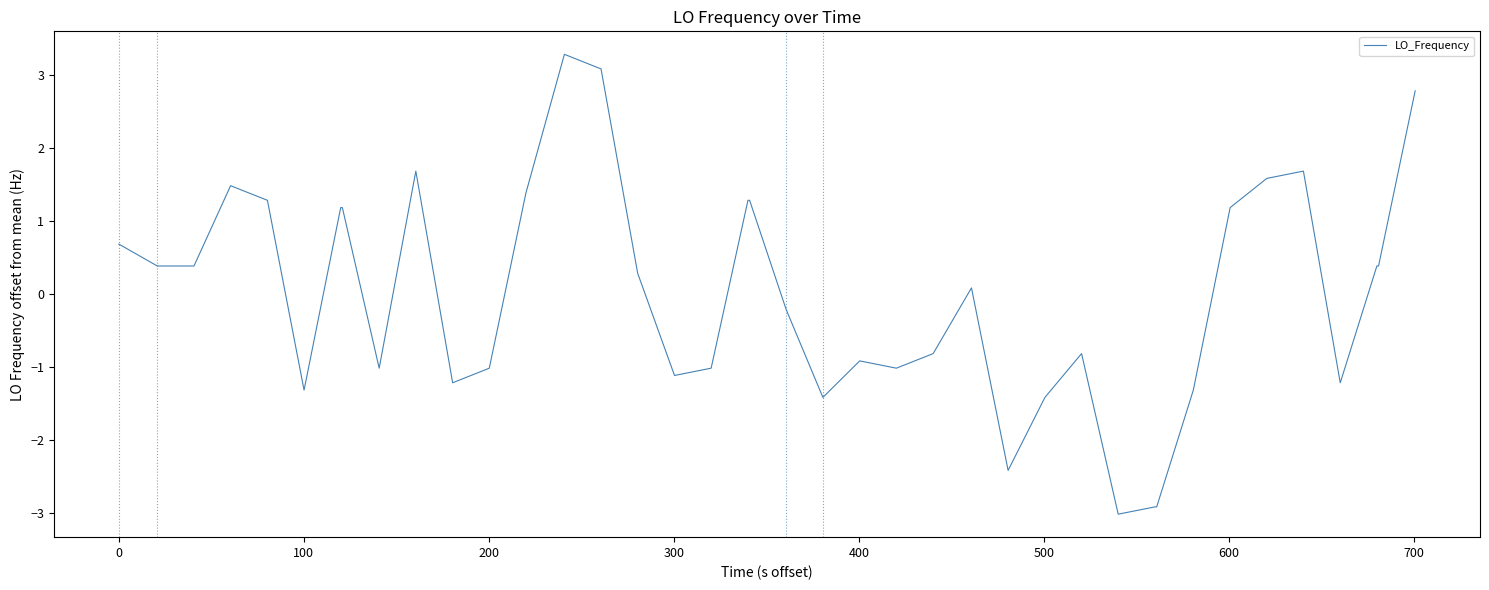

What is the greatest value displayed?

3.3